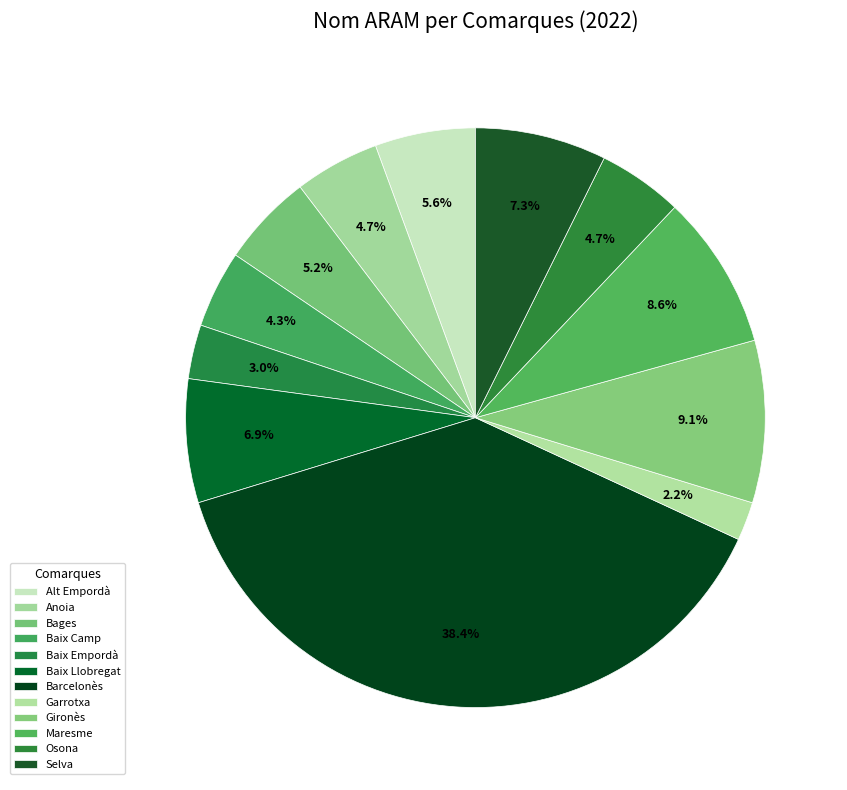

How many slices are in this pie chart?

12